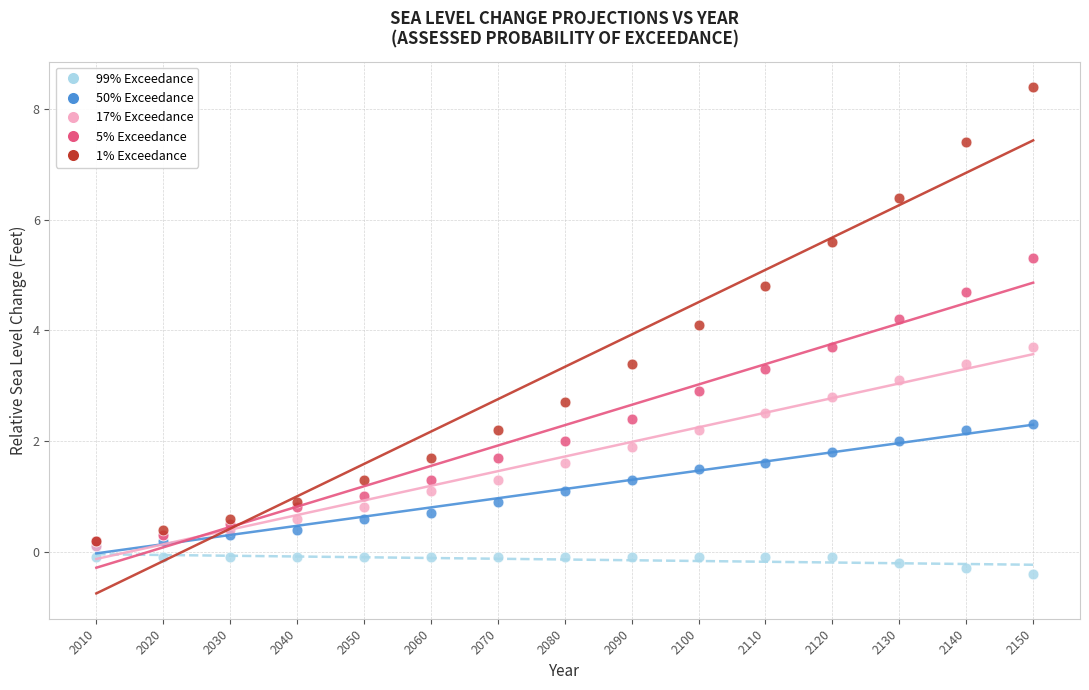

Which series reaches the maximum Y coordinate?

1% Exceedance